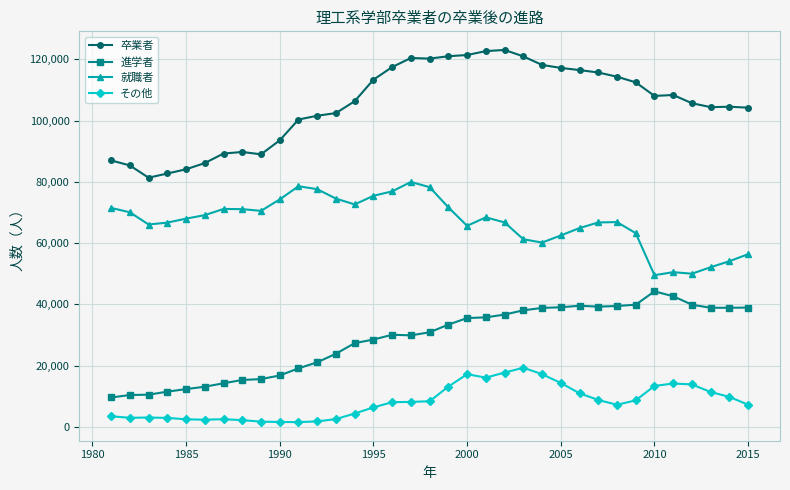

How many lines are shown in the chart?

4